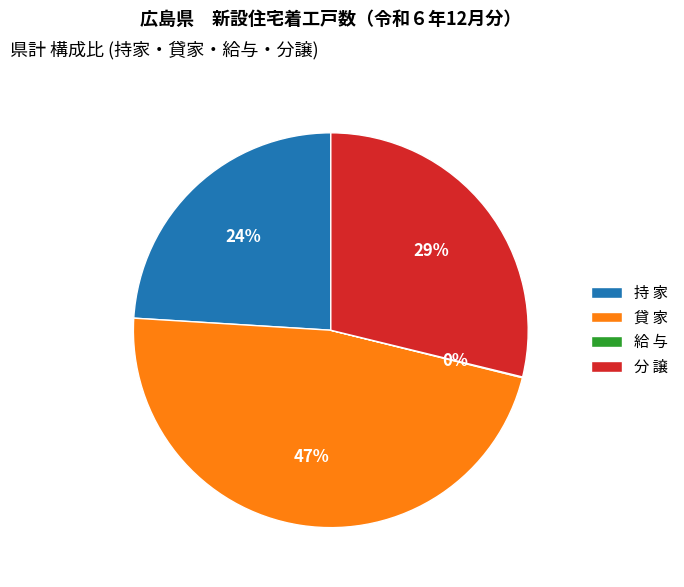

To the nearest percent, what is the average slice percentage?

25%